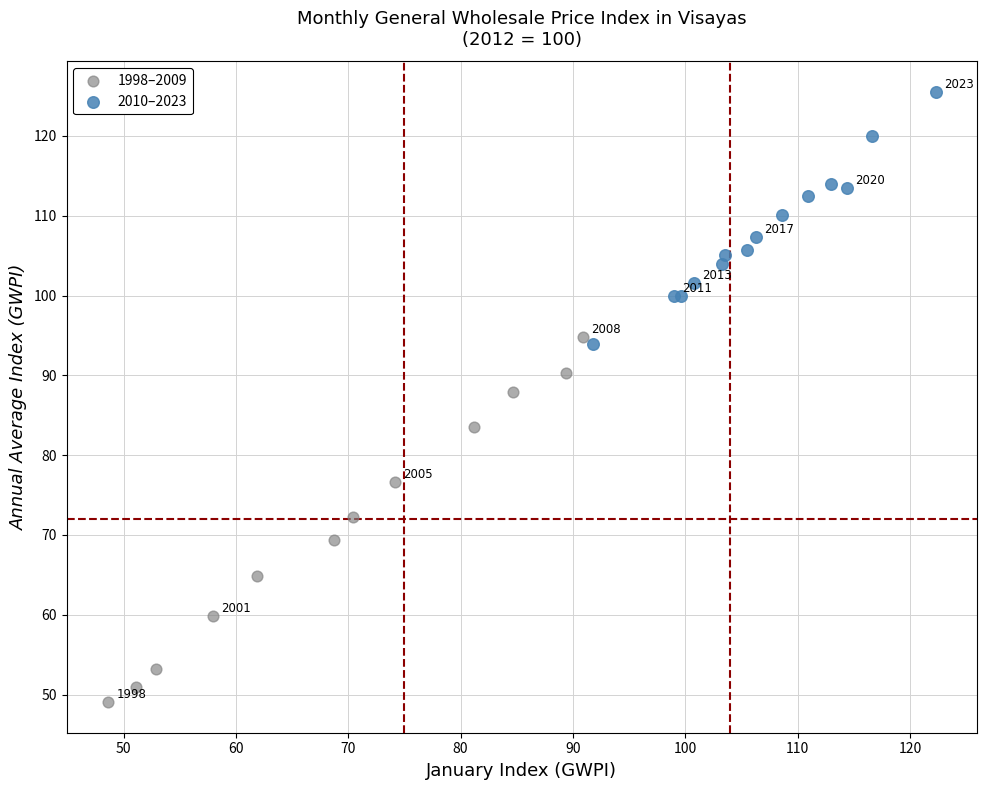

Which series contains the highest Y value?

2010–2023